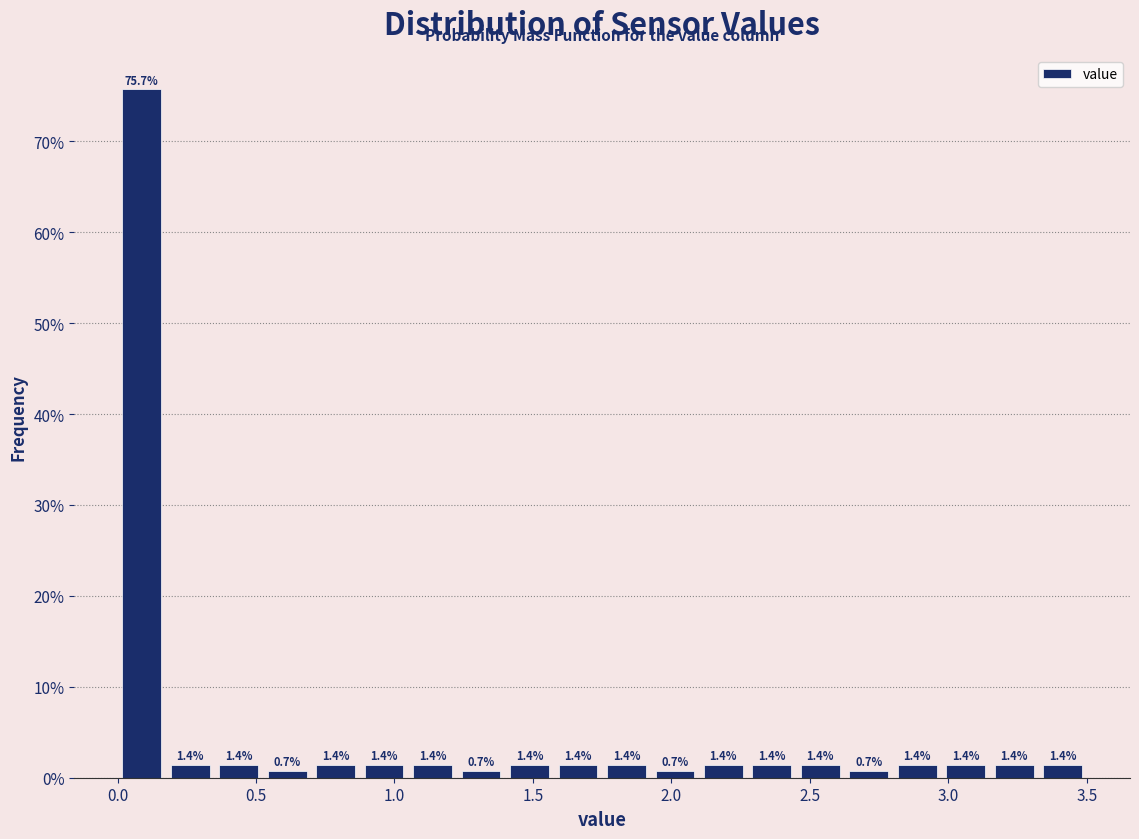

Read against the x-axis, roughly where is the centre of the tallest bar?

0.10